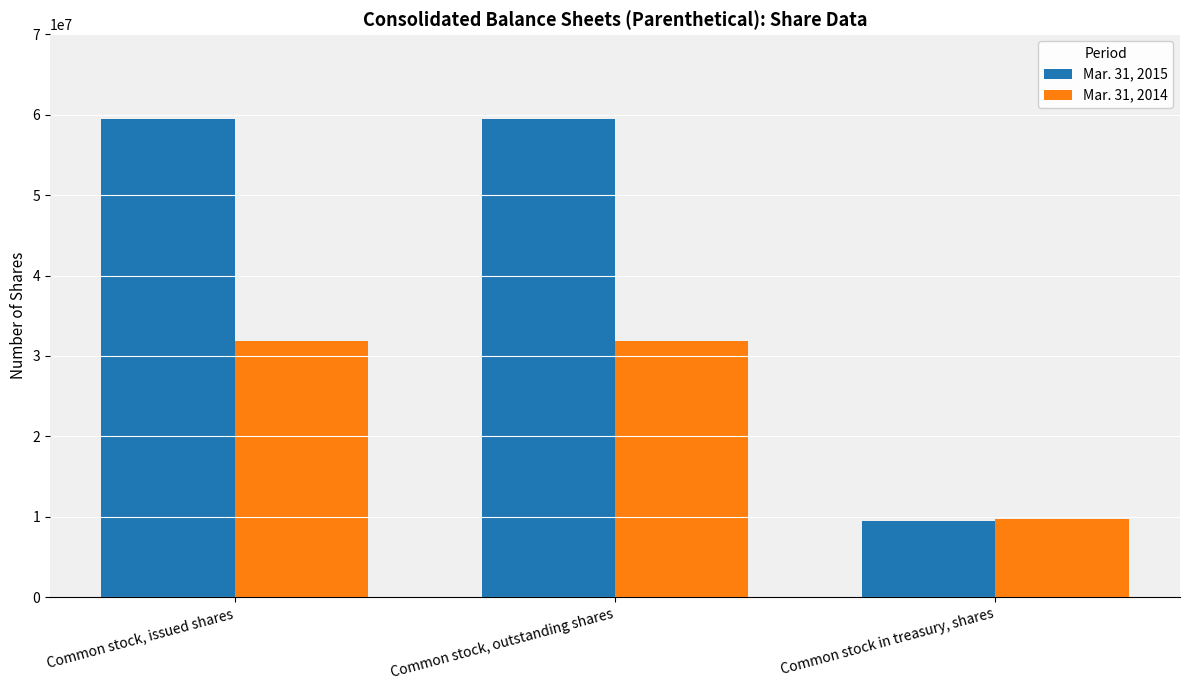

What is the lowest value of the Mar. 31, 2015 series?

9507082